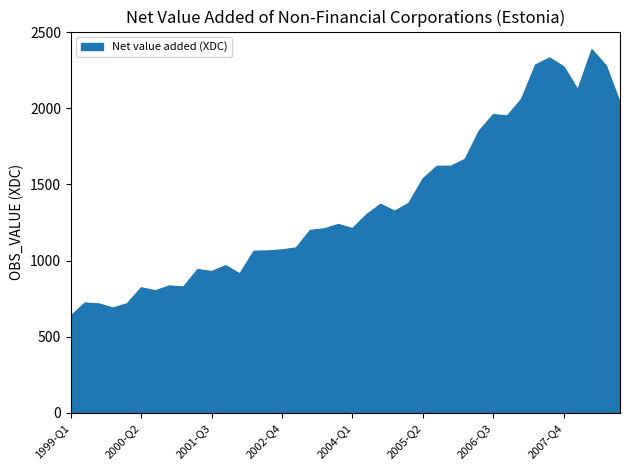

What is the greatest value displayed?

2384.5